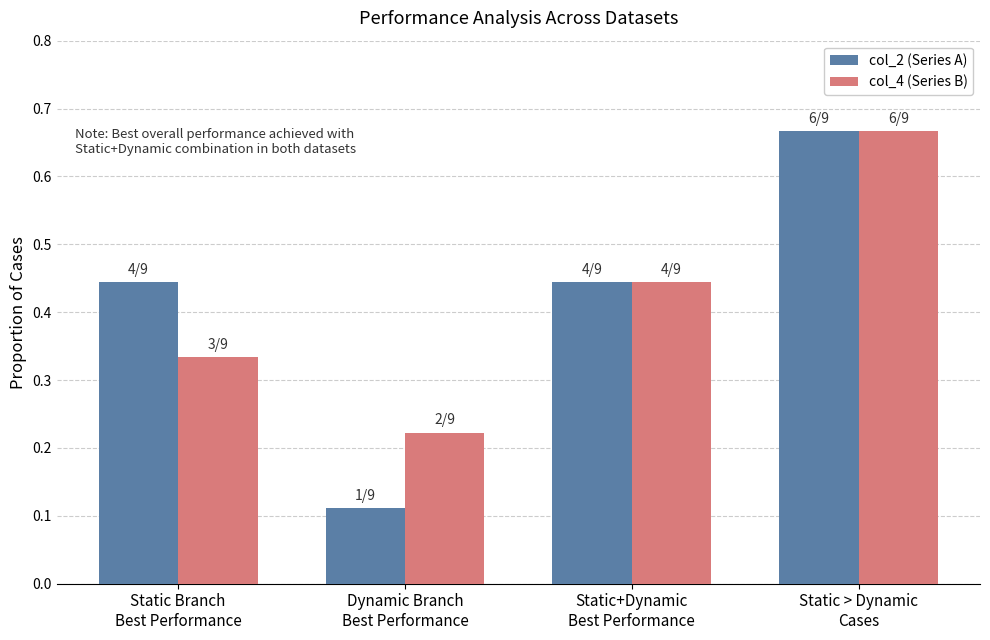

What is the difference between the maximum and minimum values in the col_2 (Series A) series?

0.6